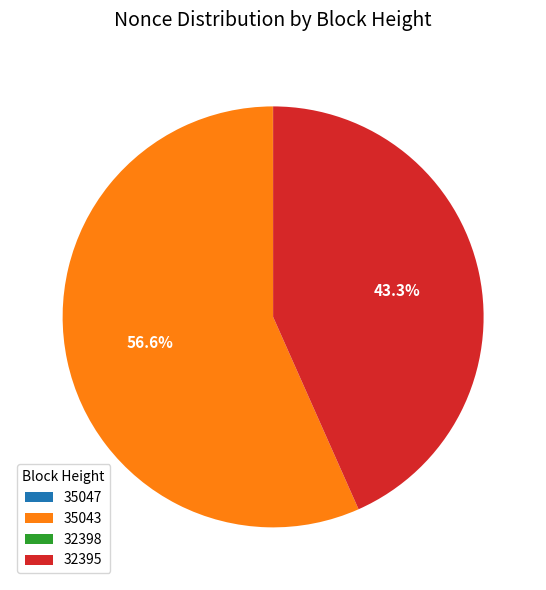

Between 32395 and 35043, which is larger?

35043